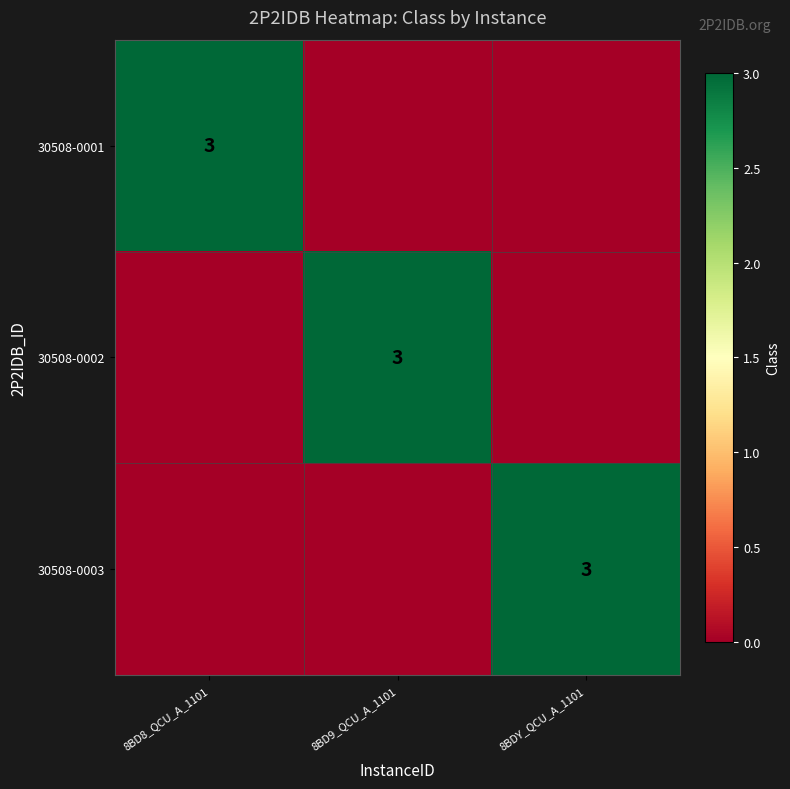

Is it true that 30508-0002 equals 1 at 8BD9_QCU_A_1101?

False